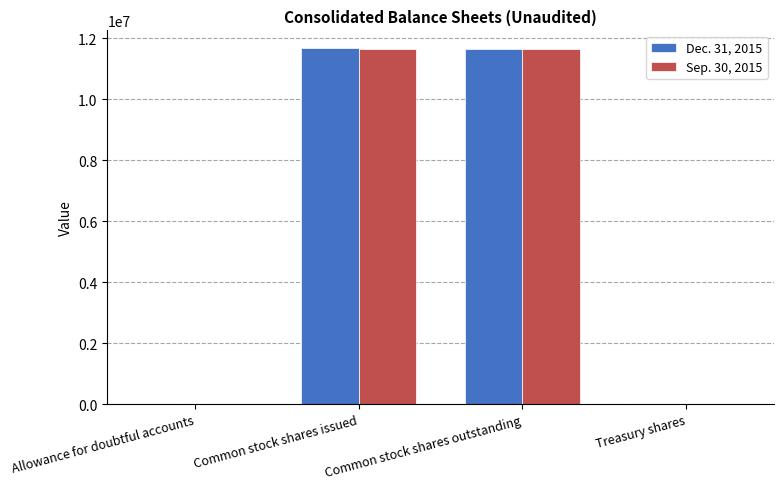

At which label does Sep. 30, 2015 first exceed 11625851?

Common stock shares issued